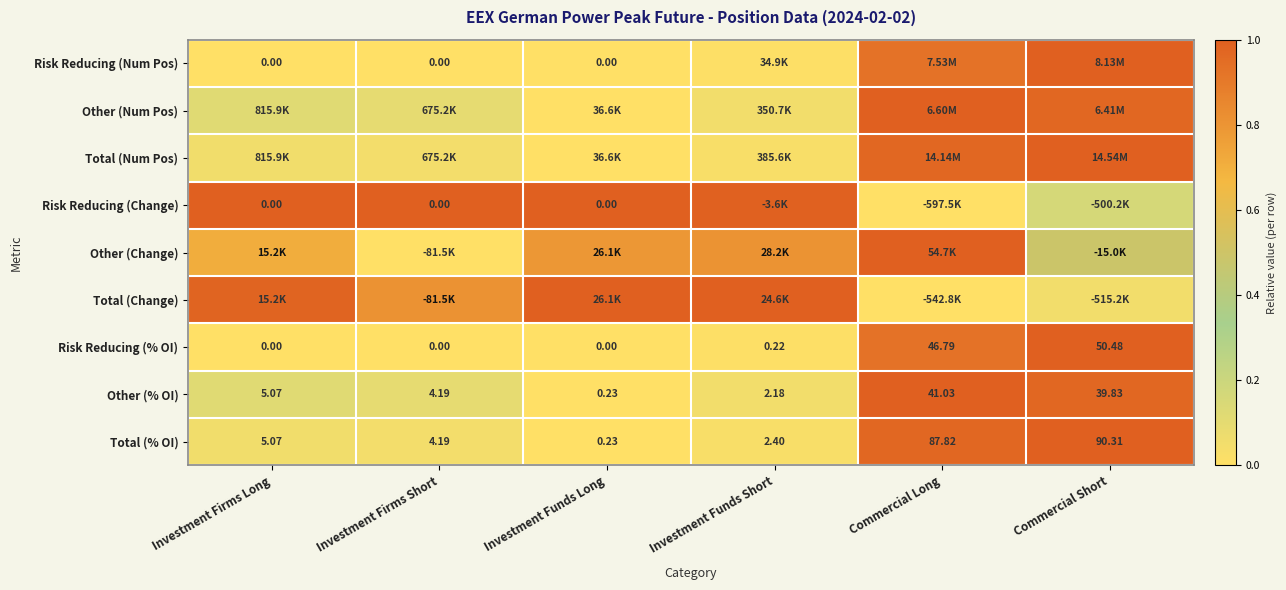

How many values in the Other (% OI) series are below 5?

3